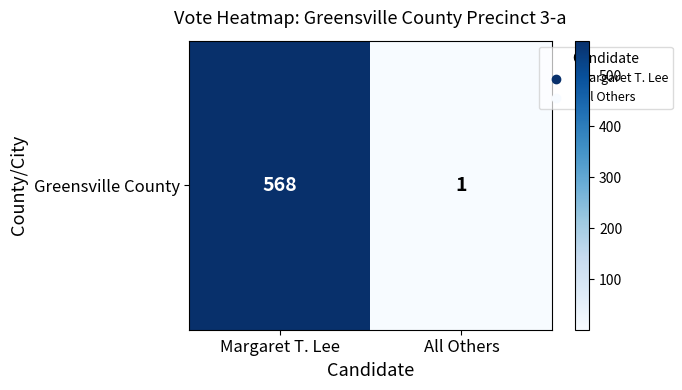

What is the ratio of the value at Margaret T. Lee to the value at All Others?

568.0